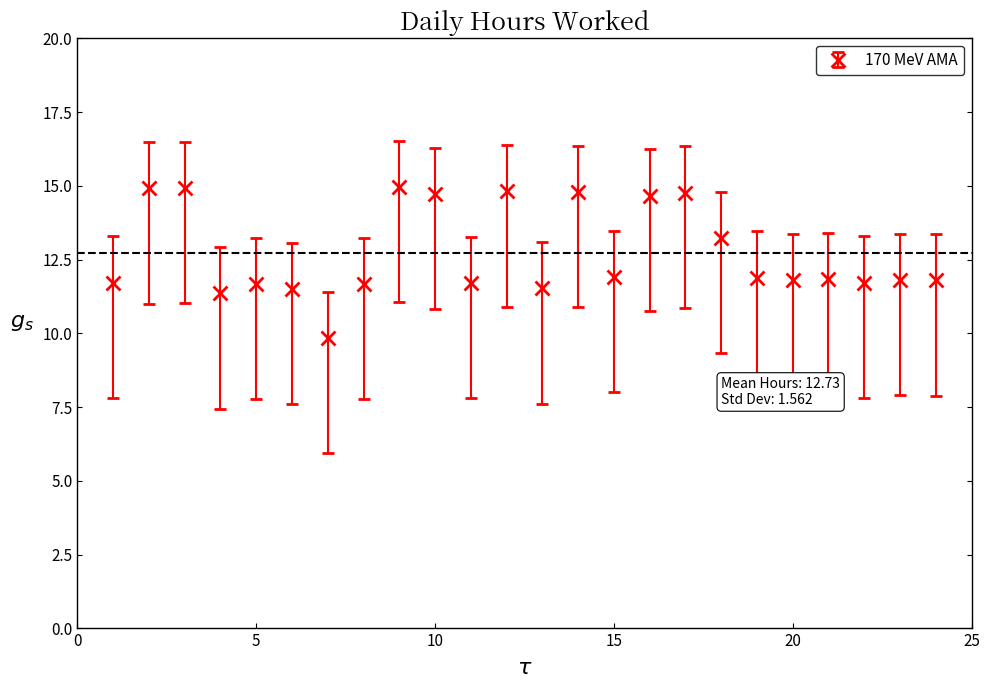

What is the greatest value displayed?

15.0